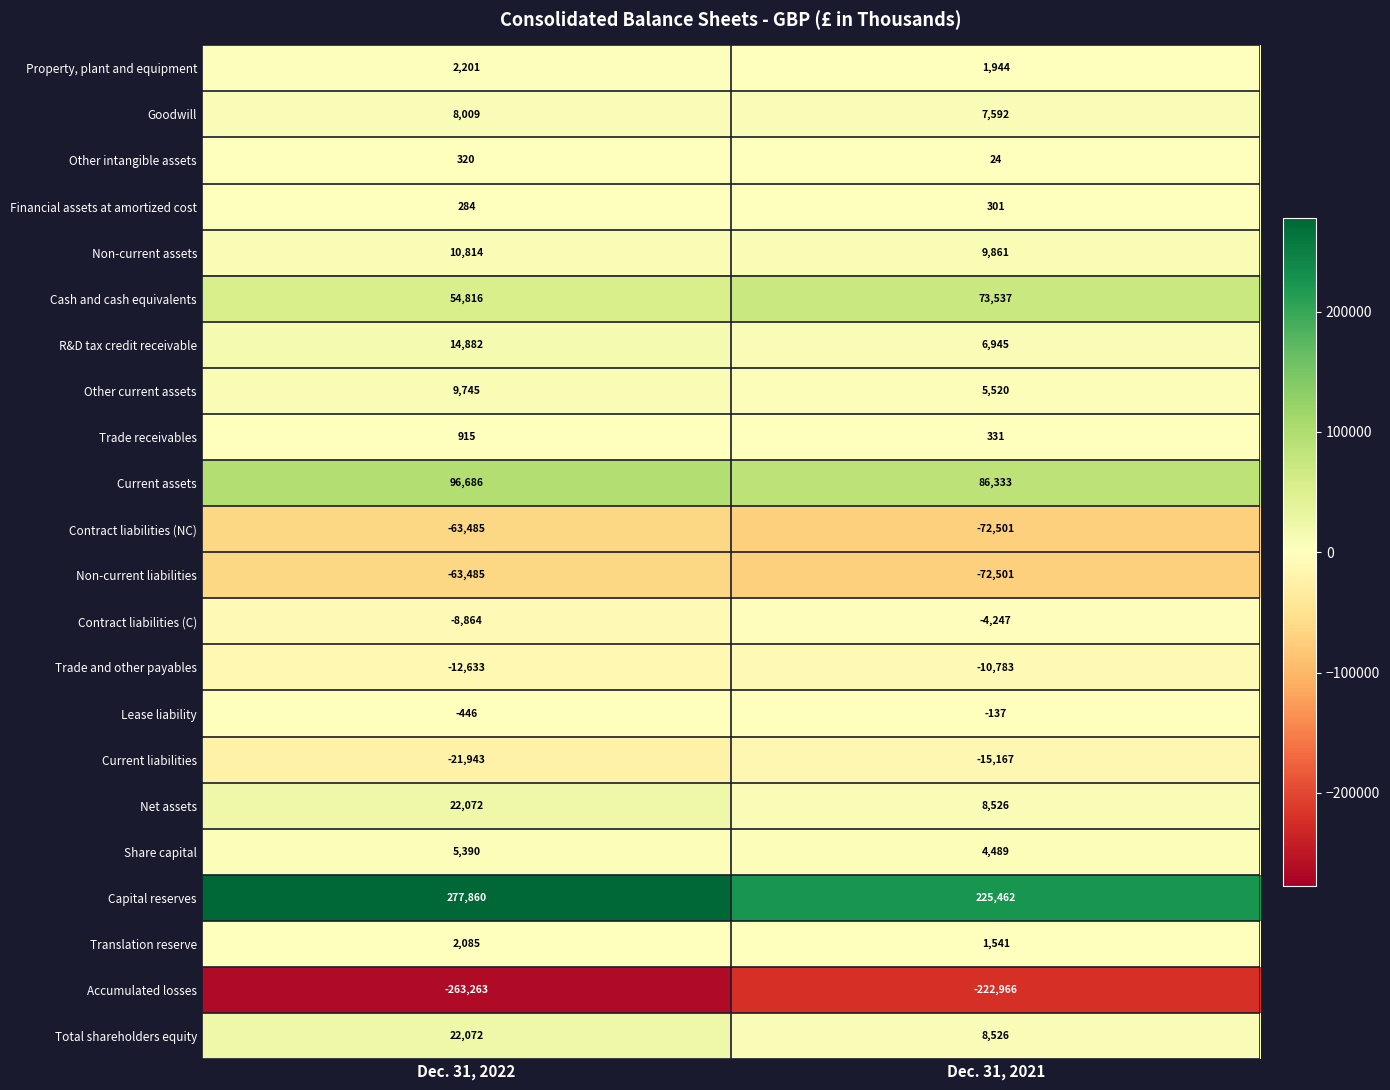

What is the spread (max minus min) of values at Dec. 31, 2021?

448428